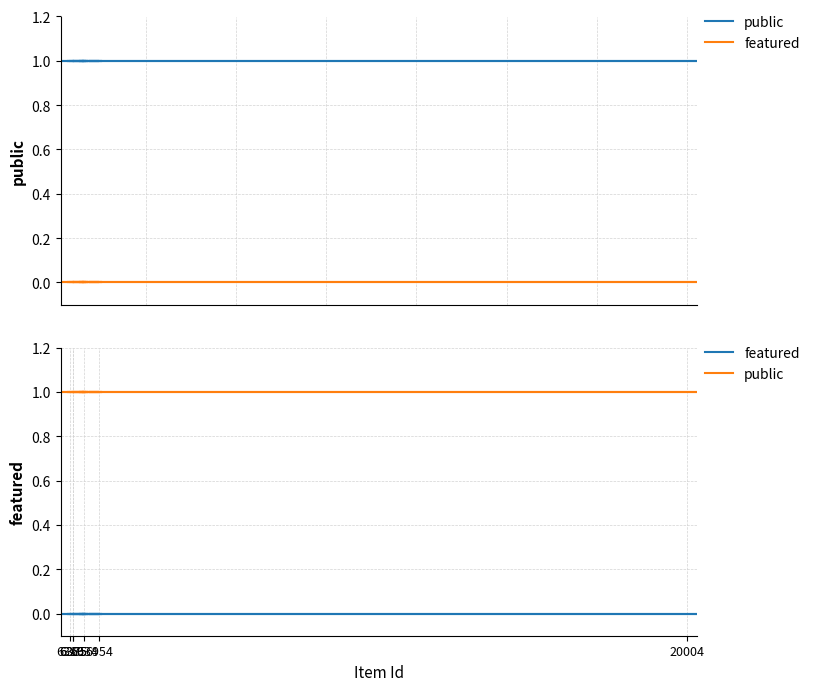

At which category does the chart reach its minimum across all series?

6319